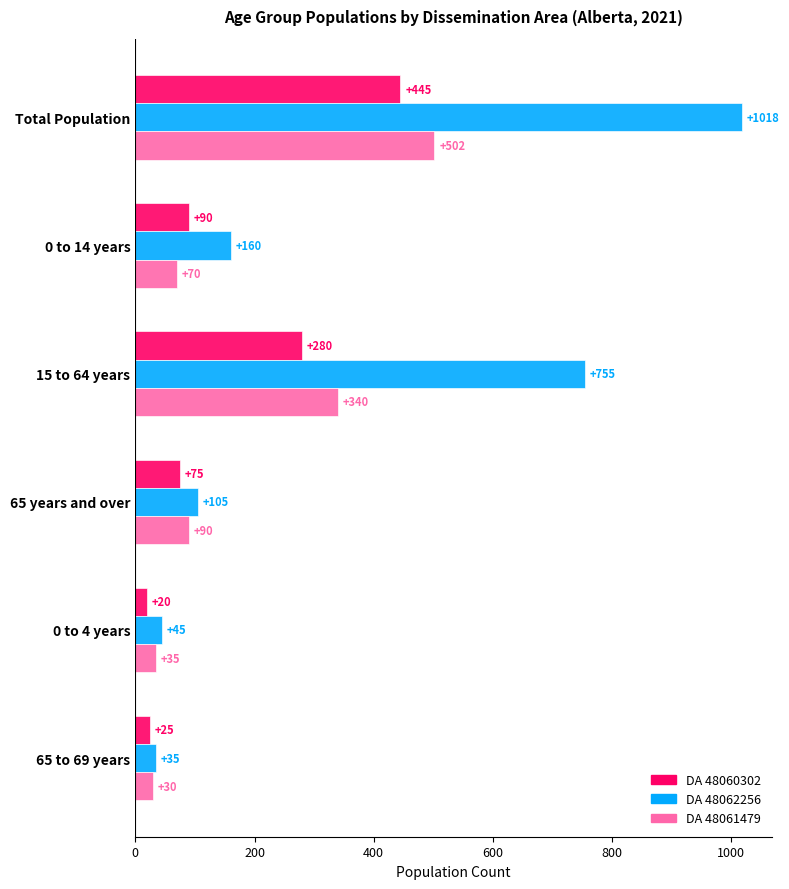

Which series has the largest total across all categories?

DA 48062256